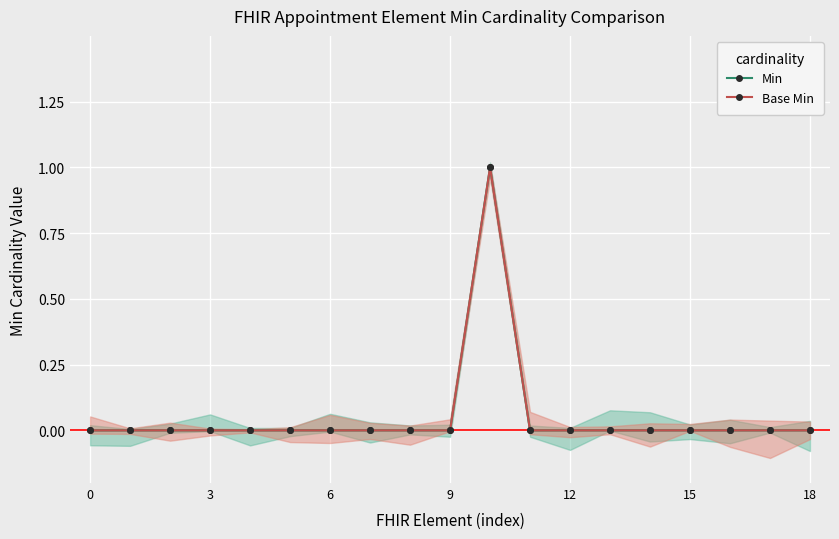

True or false: Base Min and Min cross at least once.

False